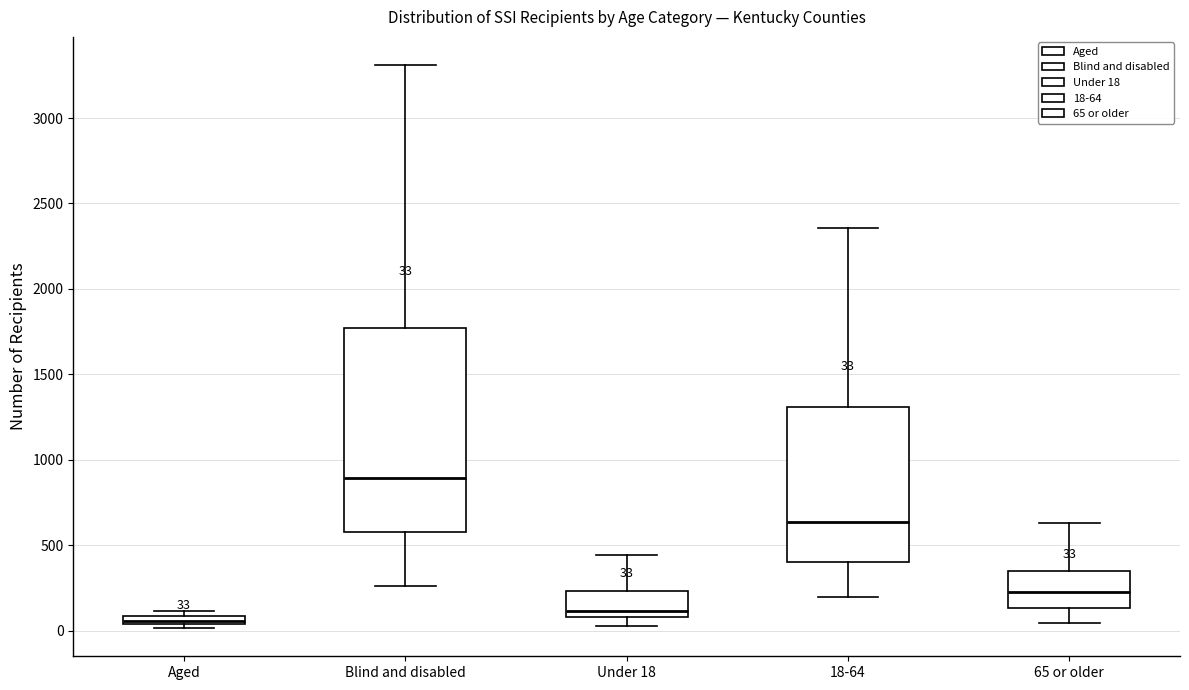

Comparing the boxes themselves (not the whiskers), which one is the tallest?

Blind and disabled